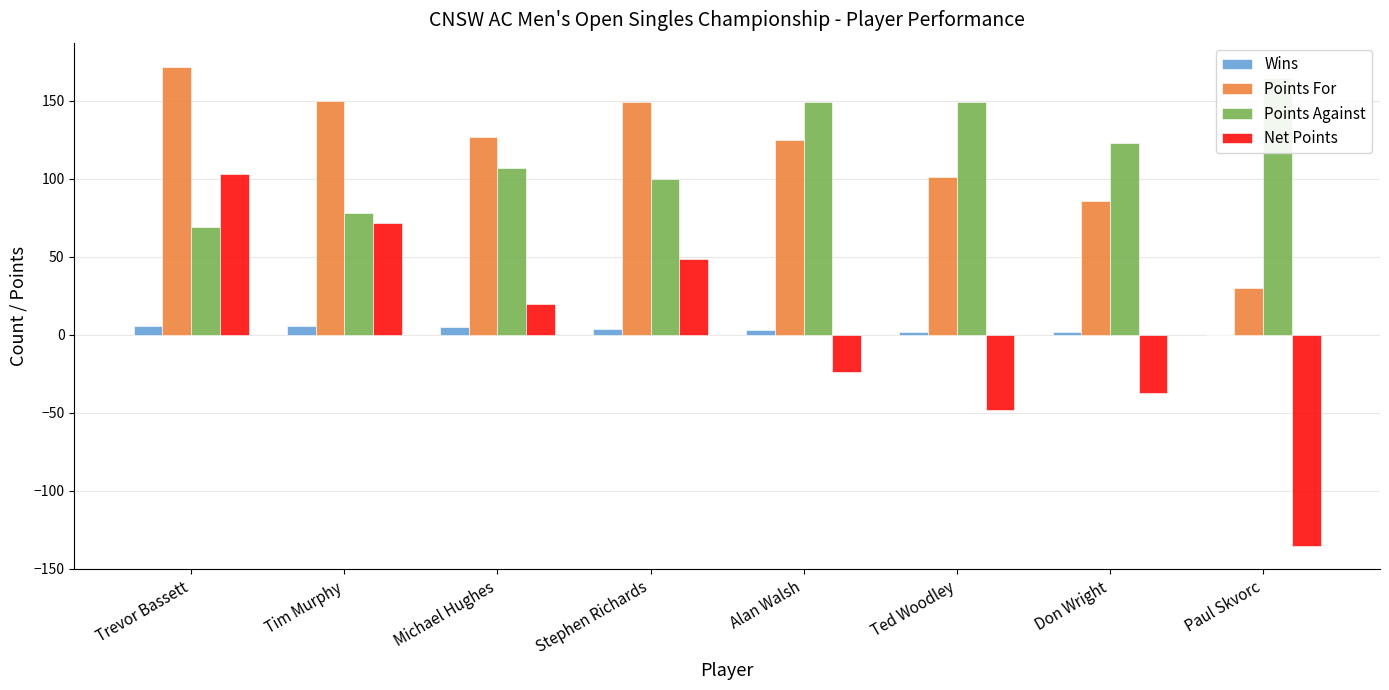

At how many categories does at least one series exceed -74?

8